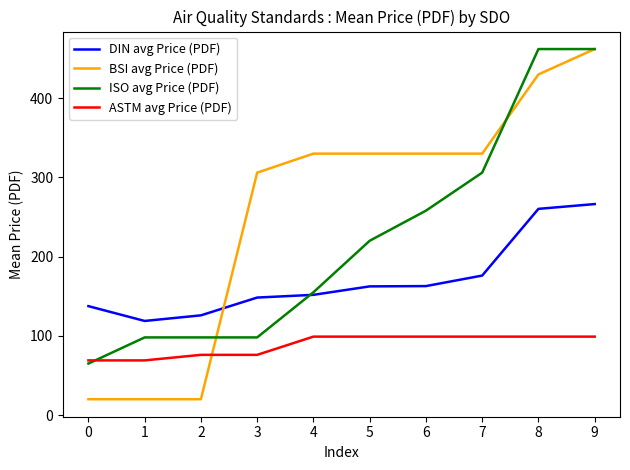

The DIN avg Price (PDF) series shows 260.3 at 8. True or false?

True